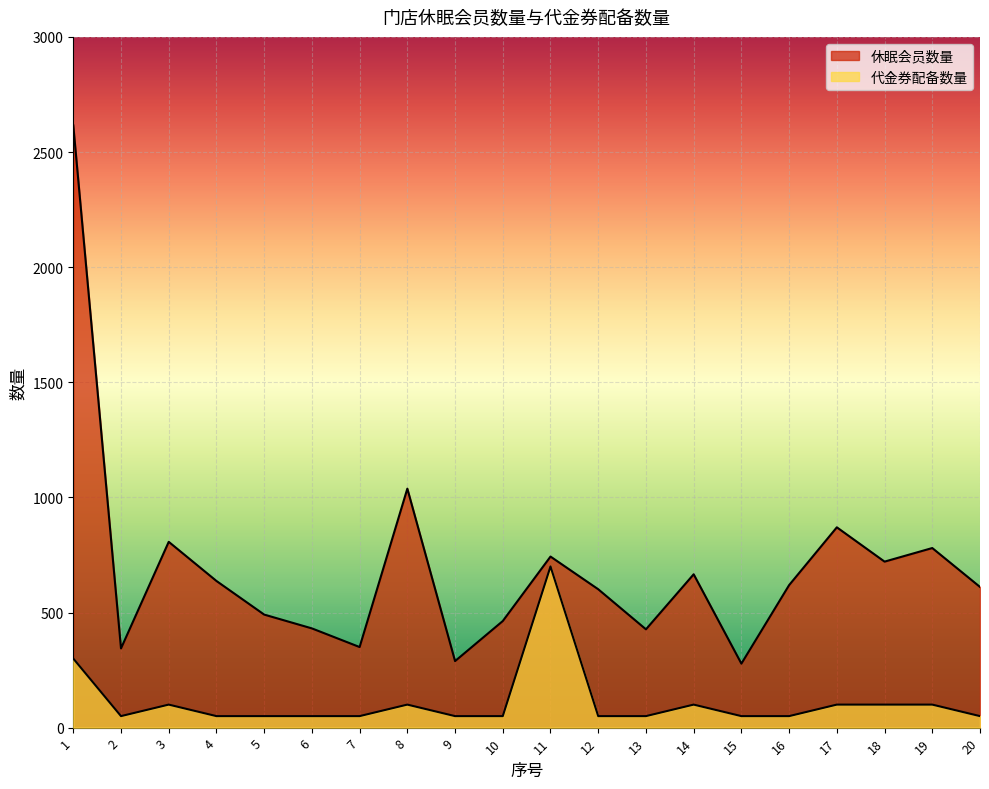

What is the value of the 代金券配备数量 point at the 16th from the left?

50